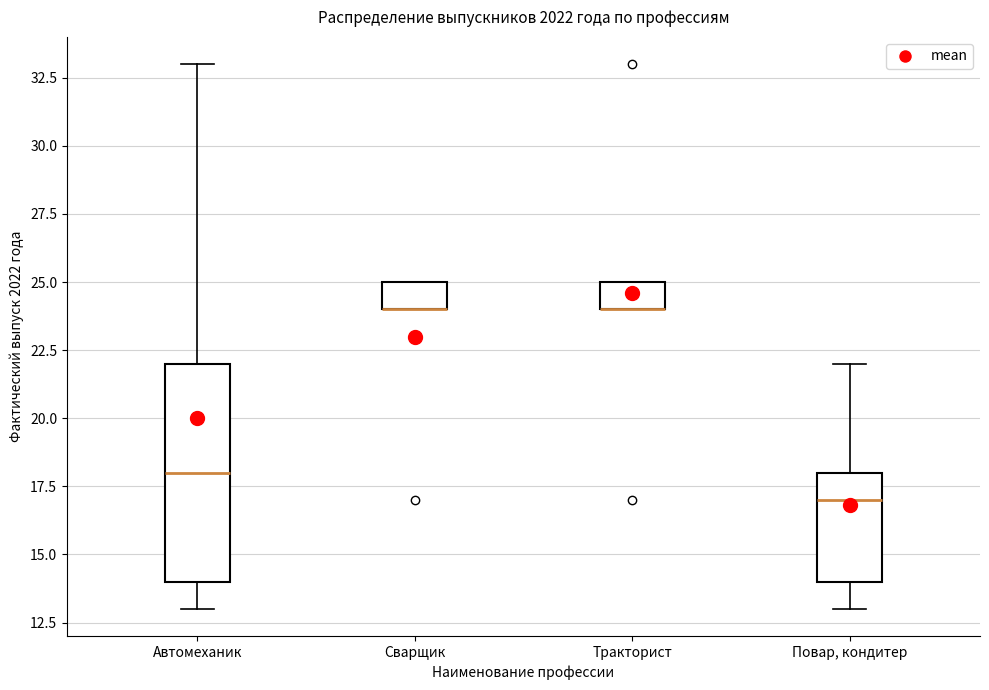

Which box is the tallest, from its lower edge to its upper edge?

Автомеханик